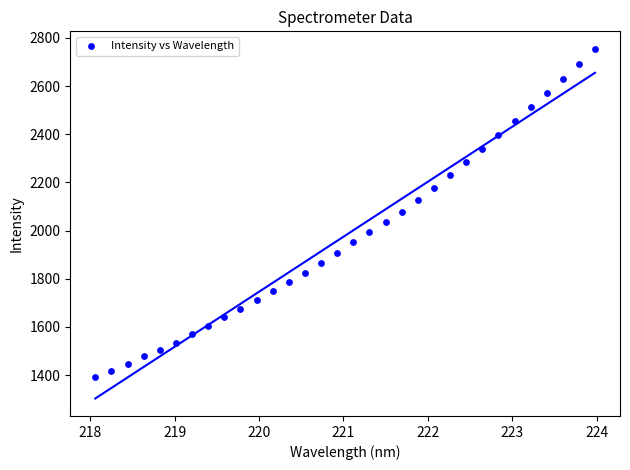

What is the range of X values (max minus min)?

5.9